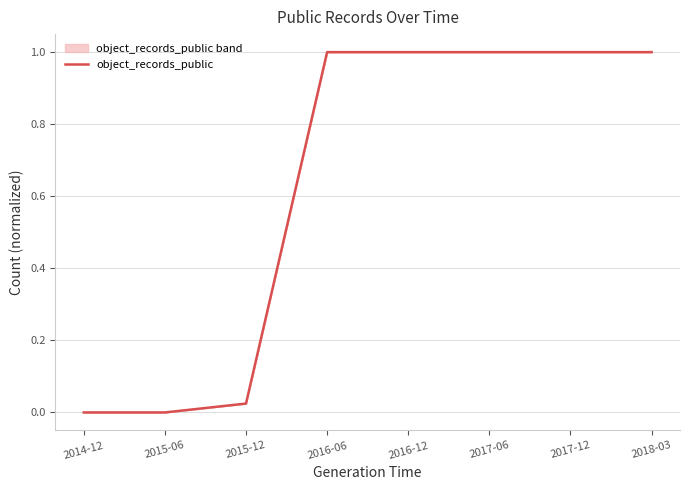

What is the average value?

0.6